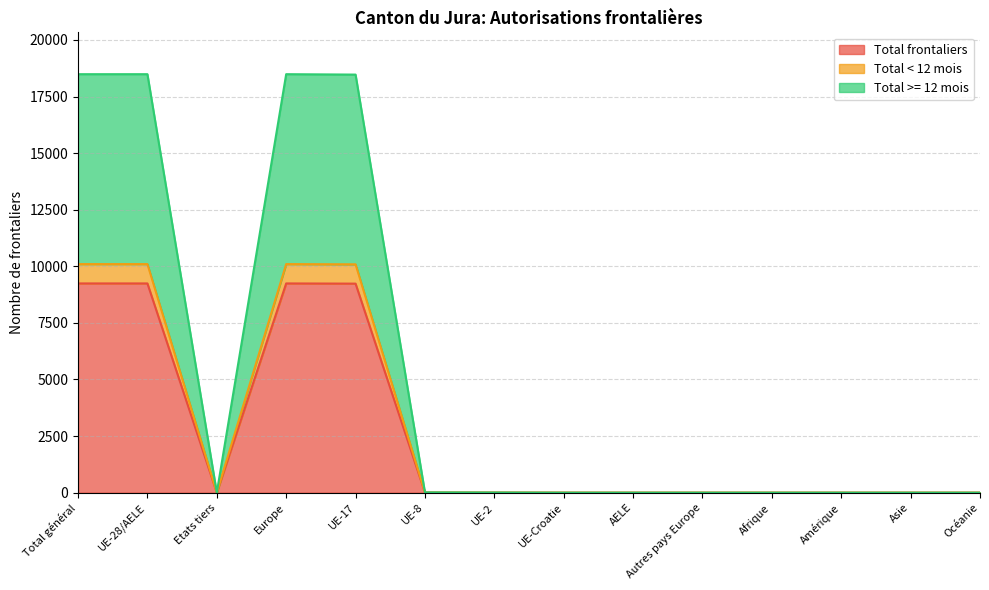

What is the sum of all Total frontaliers values?

36972